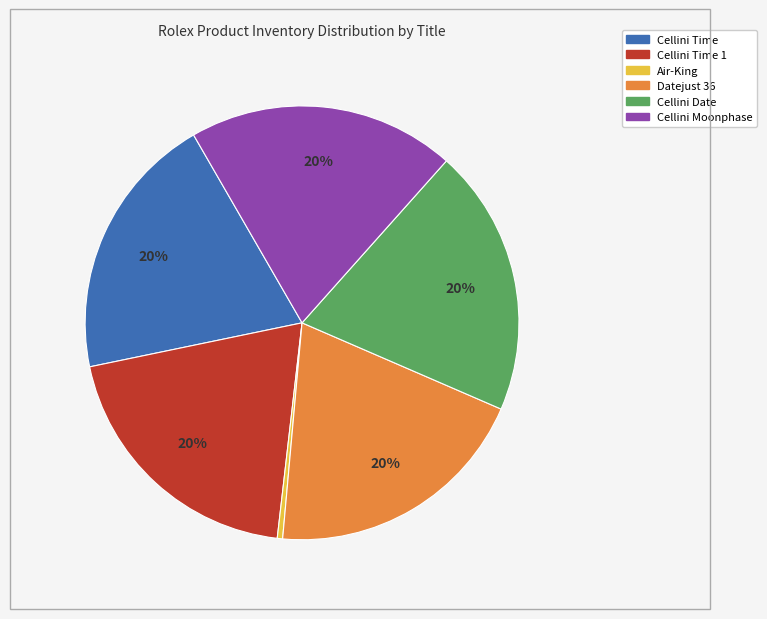

To the nearest percent, what is the difference between the largest and smallest slice percentages?

20%